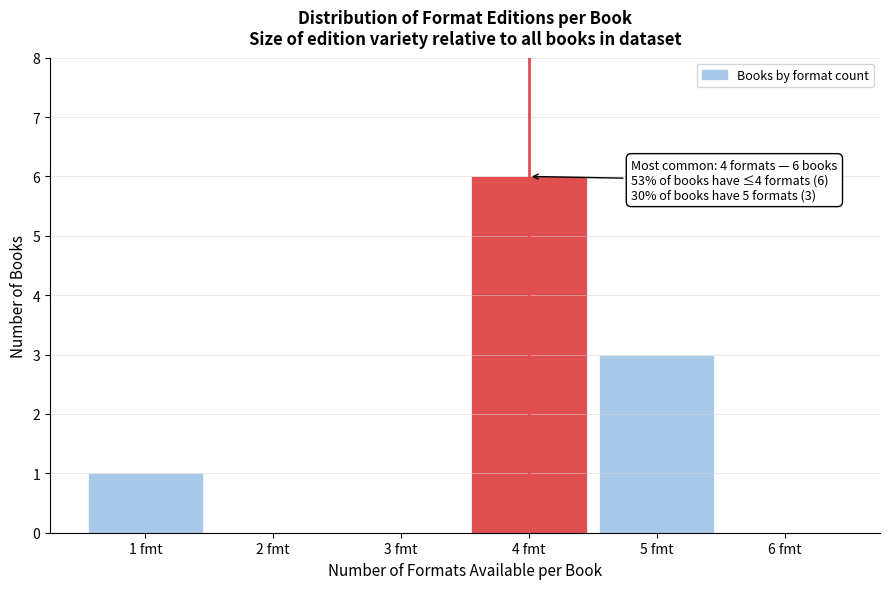

Over which range of the x-axis is the bar tallest?

3.5 to 4.5